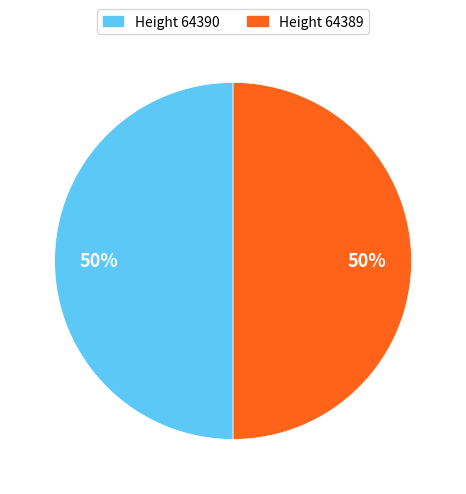

To the nearest percent, what is the combined percentage of Height 64389 and Height 64390?

100%